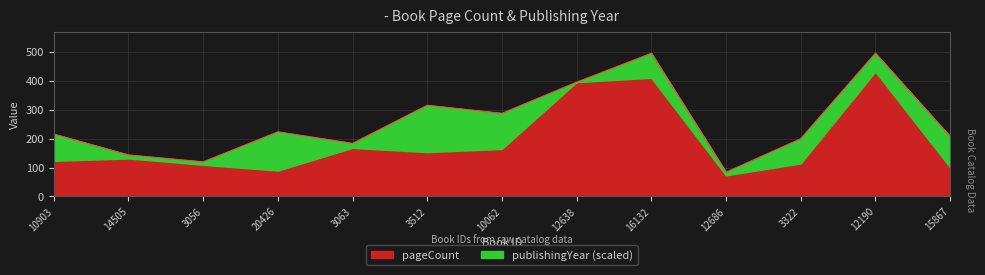

What is the ratio of the value at 3056 to the value at 10062?

0.4